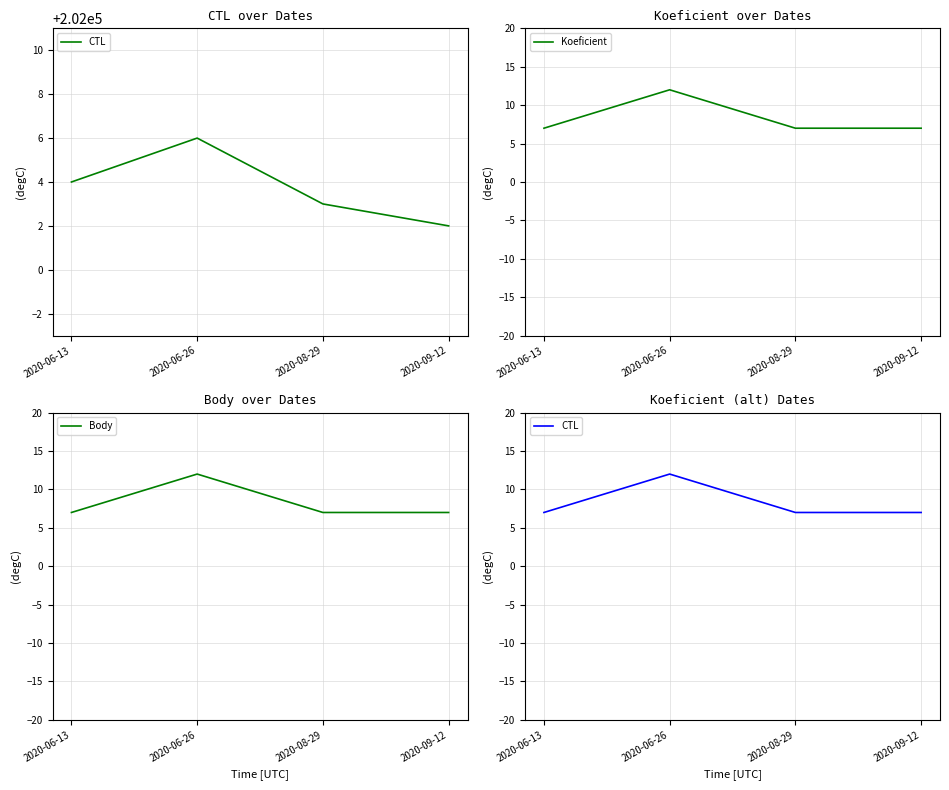

Reading left to right, transcribe all the data shown in this chart.

CTL: 7	12	7	7
Koeficient: 7	12	7	7
Body: 7	12	7	7